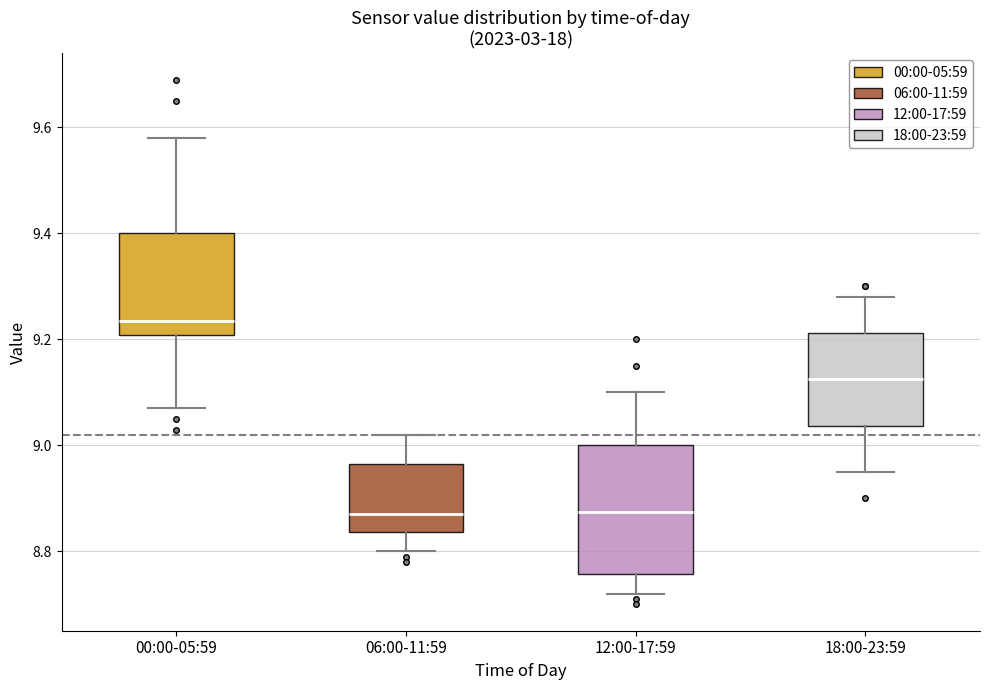

Where is the lower edge of the box for 06:00-11:59 on the y-axis? The values are not printed on the chart, so give them approximately, as read against the axis.

8.84